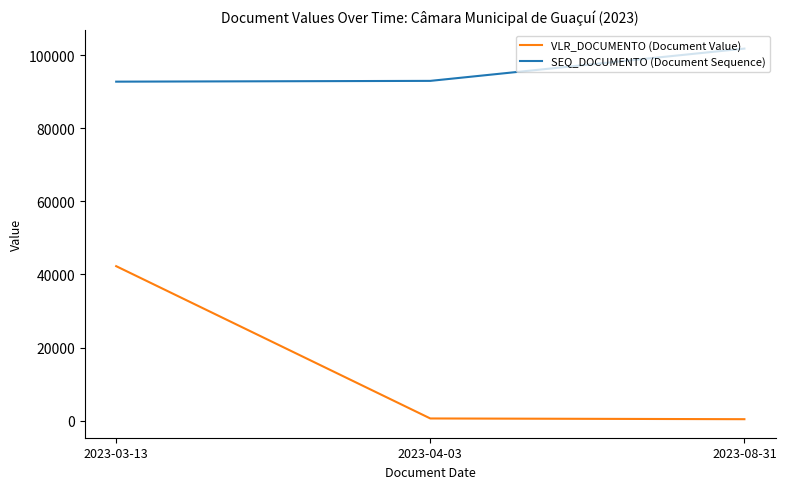

The VLR_DOCUMENTO (Document Value) series shows 42260 at 2023-03-13. True or false?

True